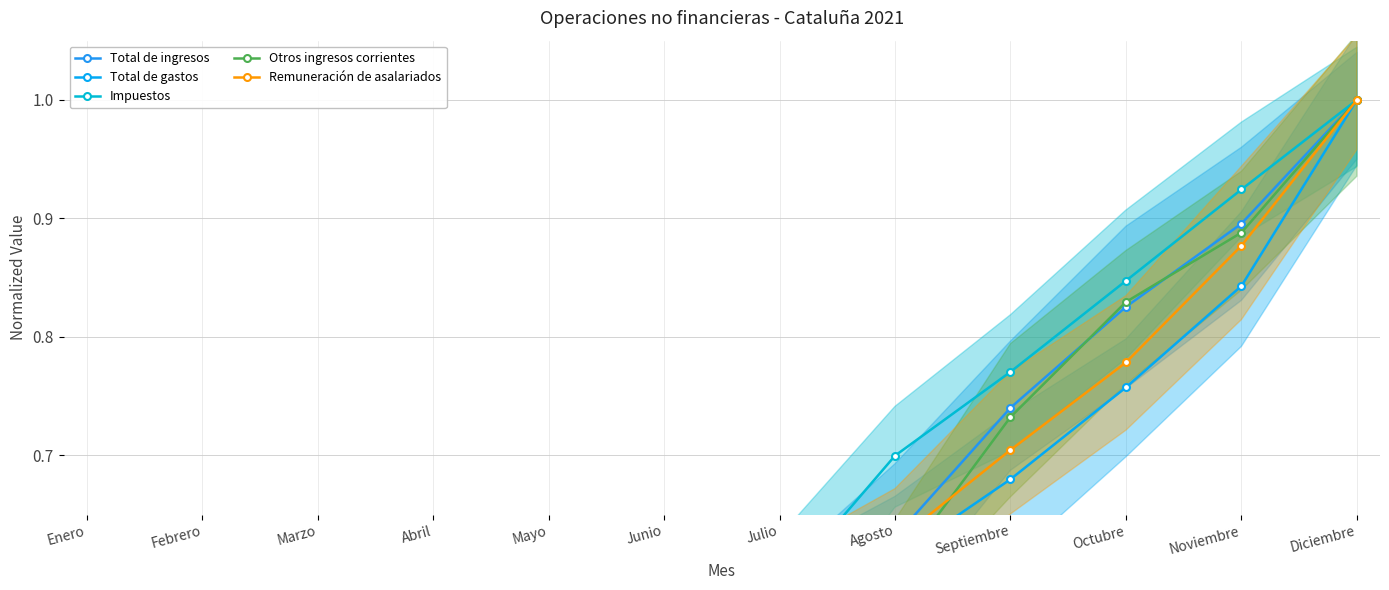

At which label is Total de gastos closest to 0?

Enero